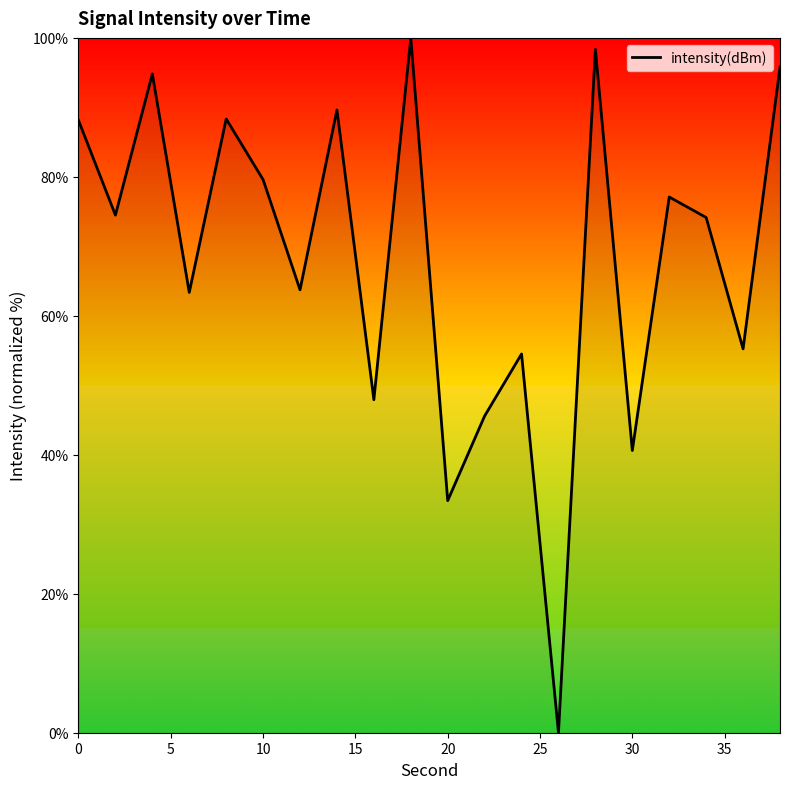

What is the difference between the maximum and minimum values?

100.0